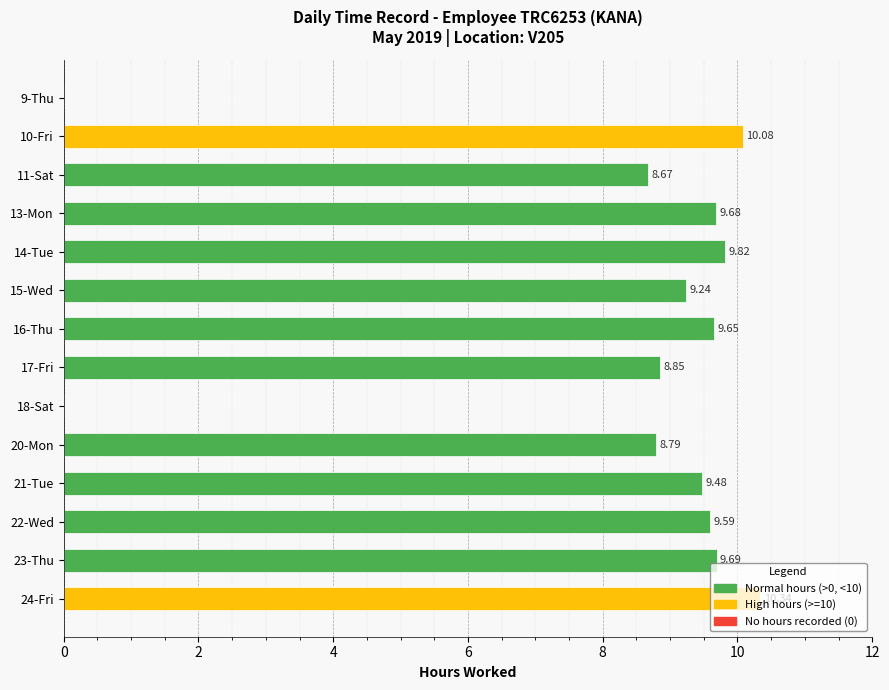

What is the sum of all values?

113.9